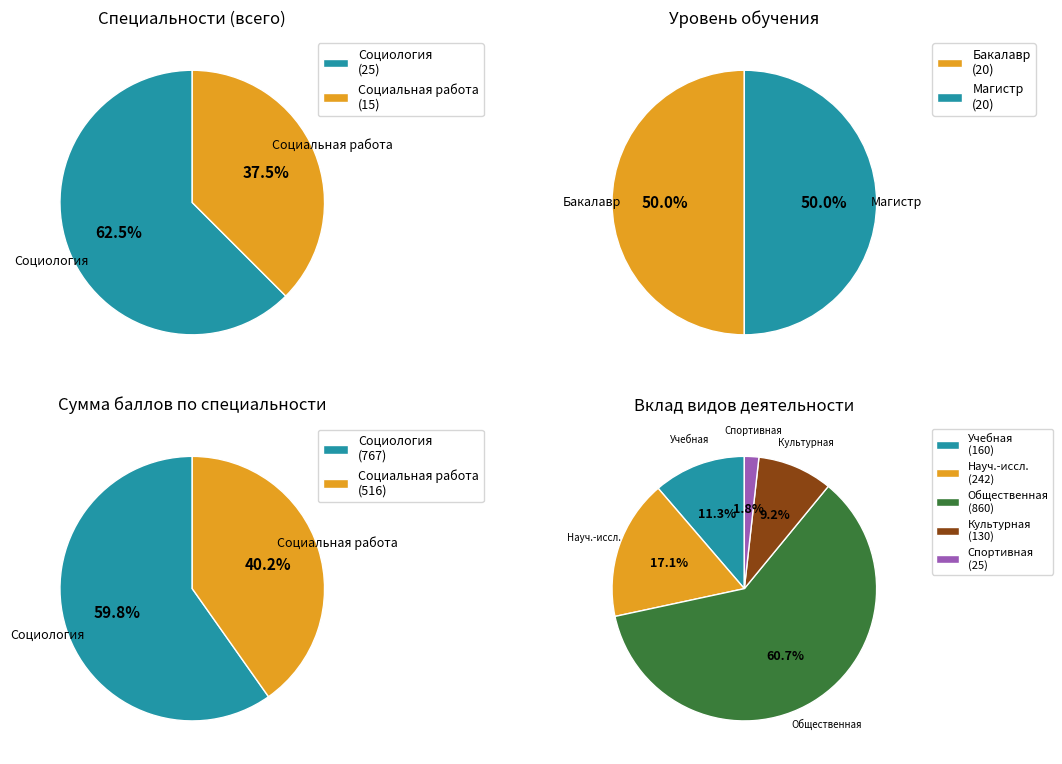

How many slices are in this pie chart?

2